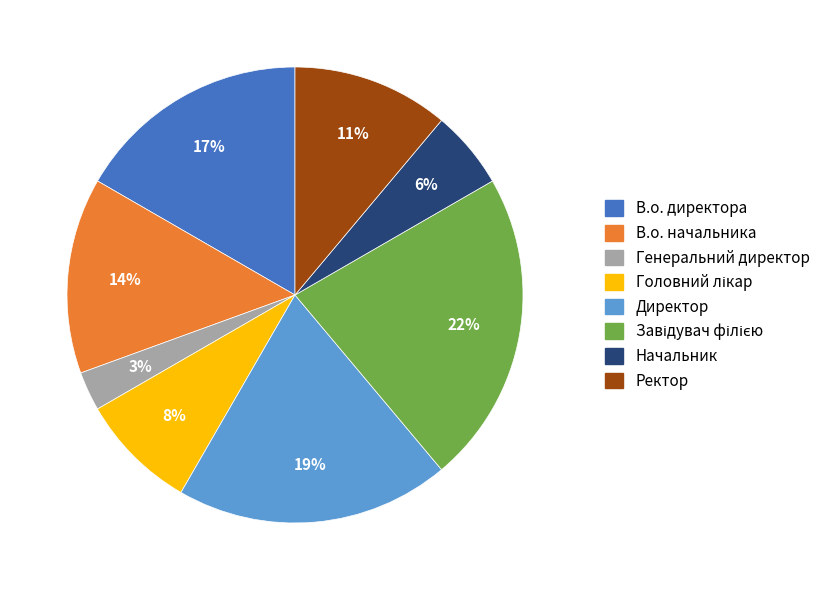

Combined, do Генеральний директор and В.о. начальника account for over 50%?

No